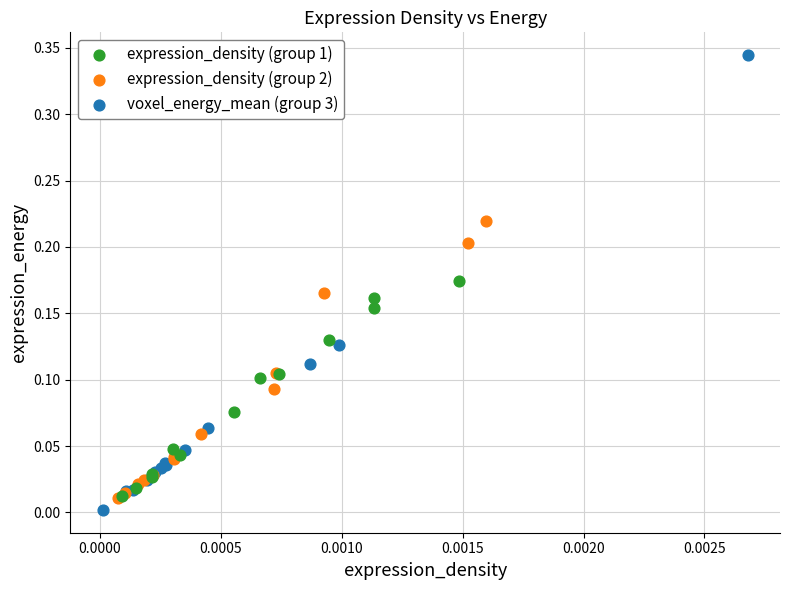

Which series has the largest Y range (max minus min)?

voxel_energy_mean (group 3)